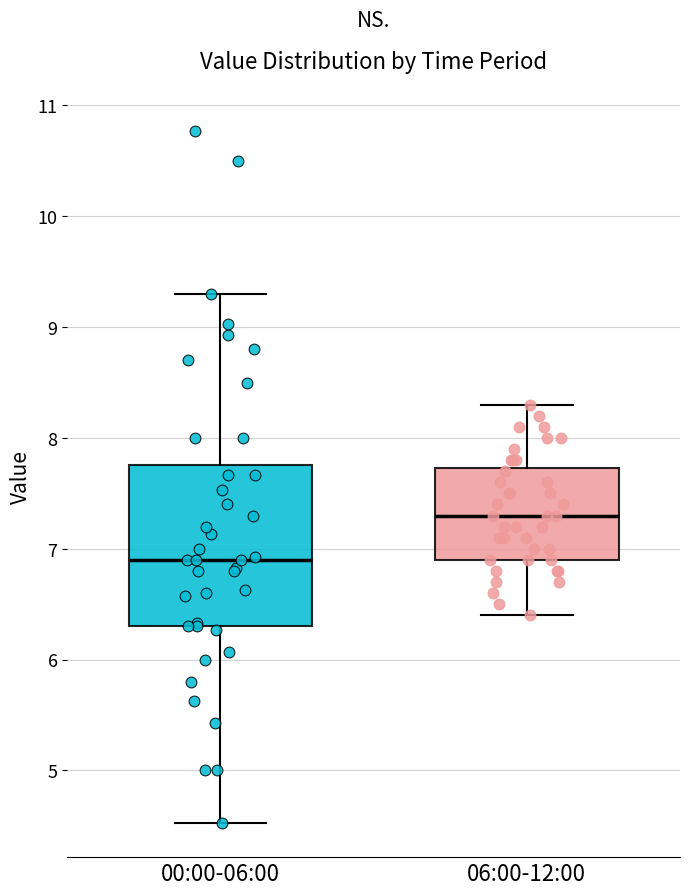

Where is the upper edge of the box for 06:00-12:00 on the y-axis? The values are not printed on the chart, so give them approximately, as read against the axis.

7.7